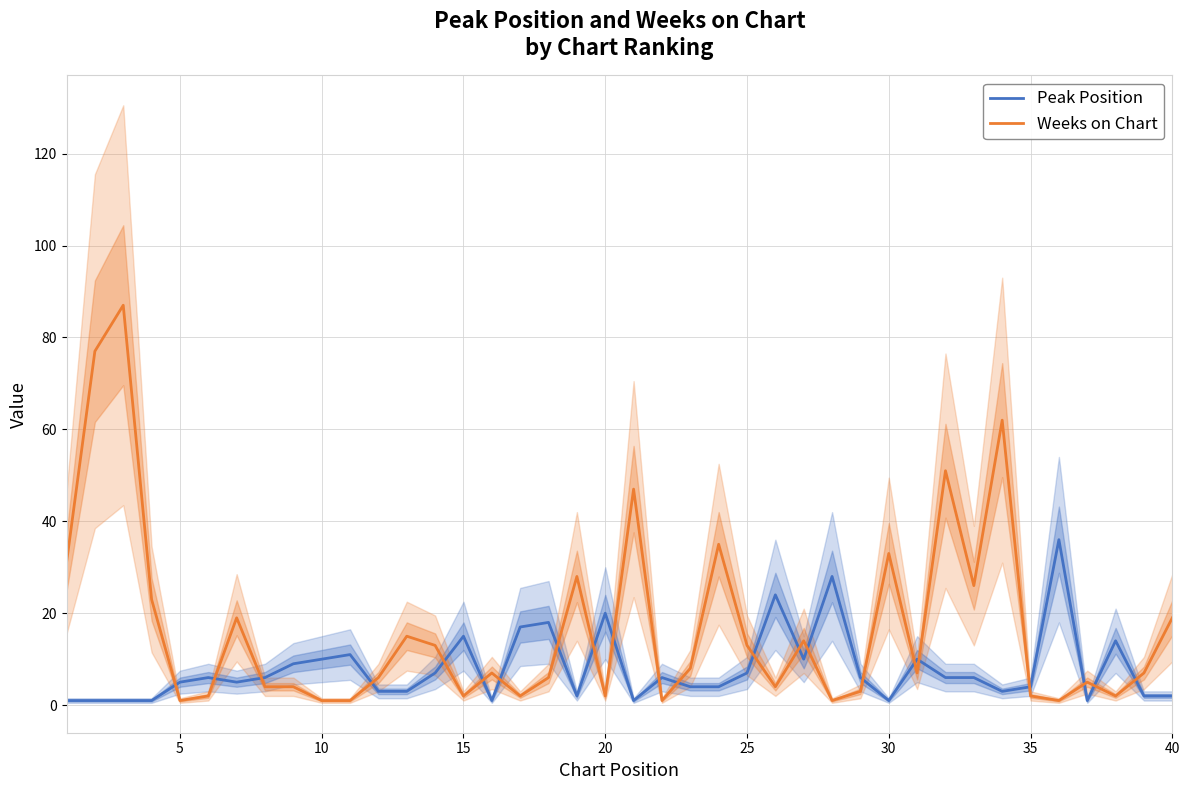

Read the Weeks on Chart value at 40, to the nearest 10.

20